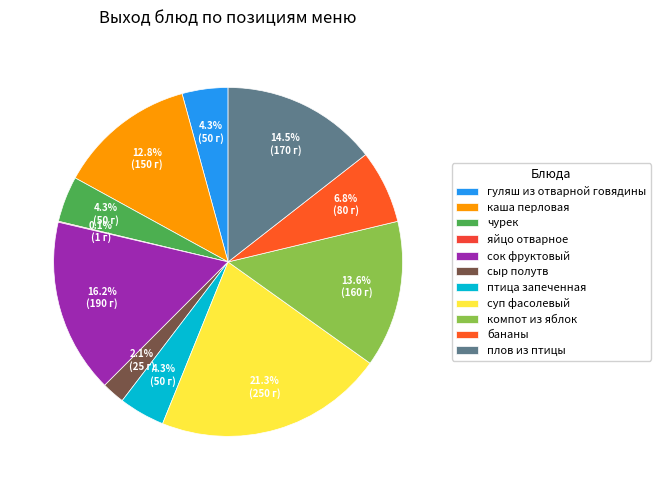

To the nearest percent, what is the difference between the largest and smallest slice percentages?

21%